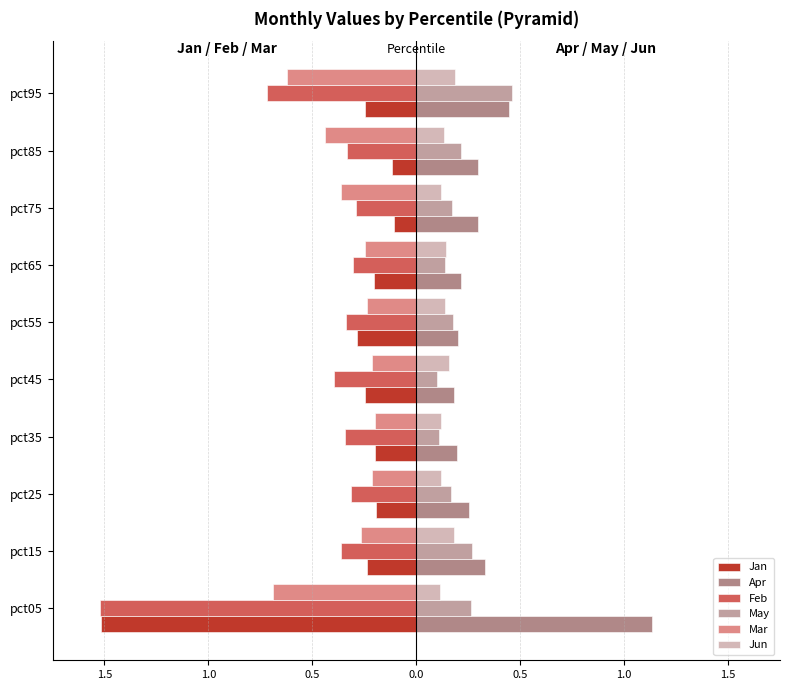

Does the chart contain stacked bars?

No